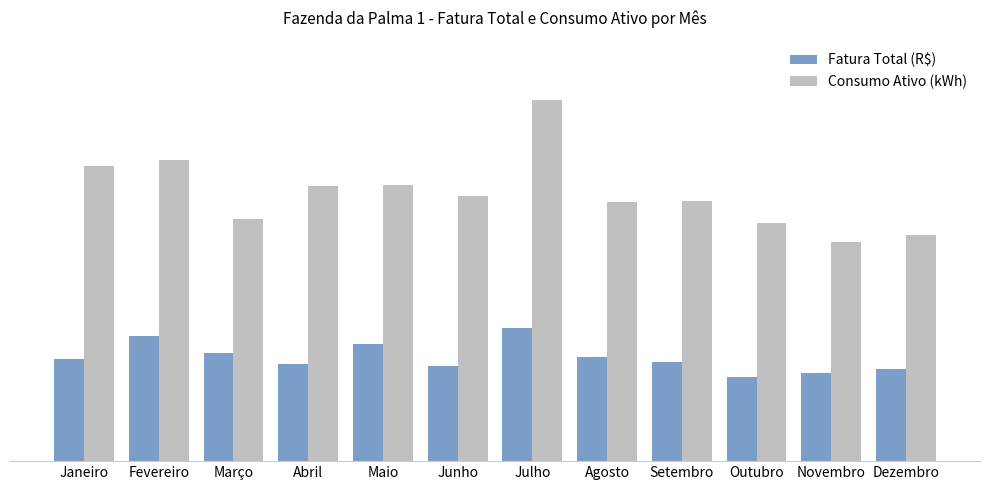

What is the difference between the highest and lowest values at Maio?

2334.5